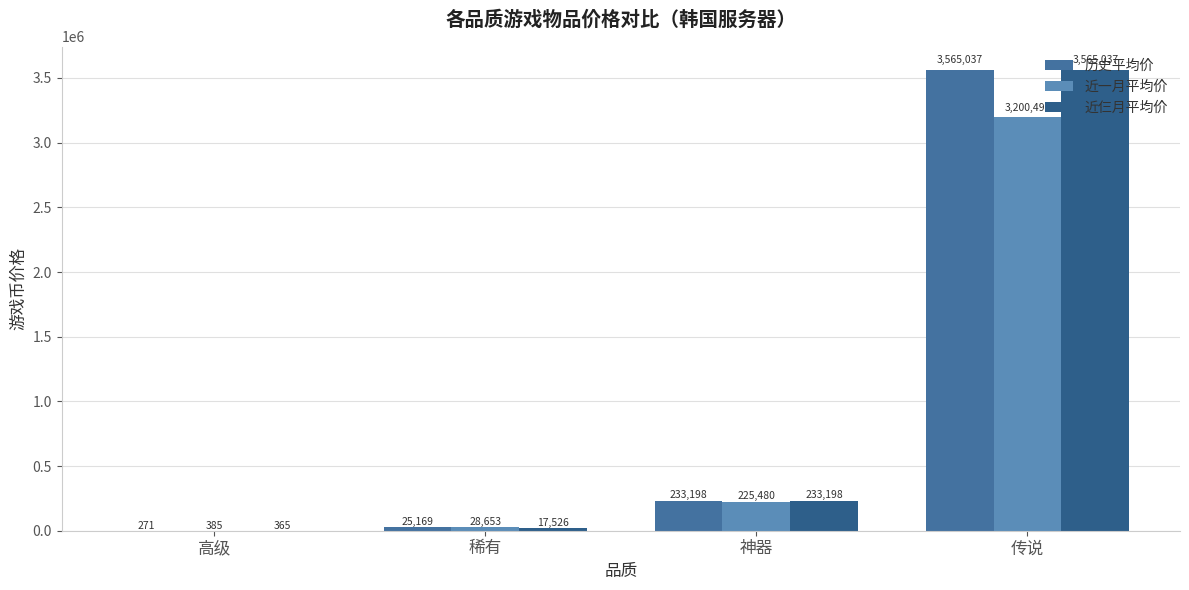

What is the difference between the highest and lowest values at 神器?

7718